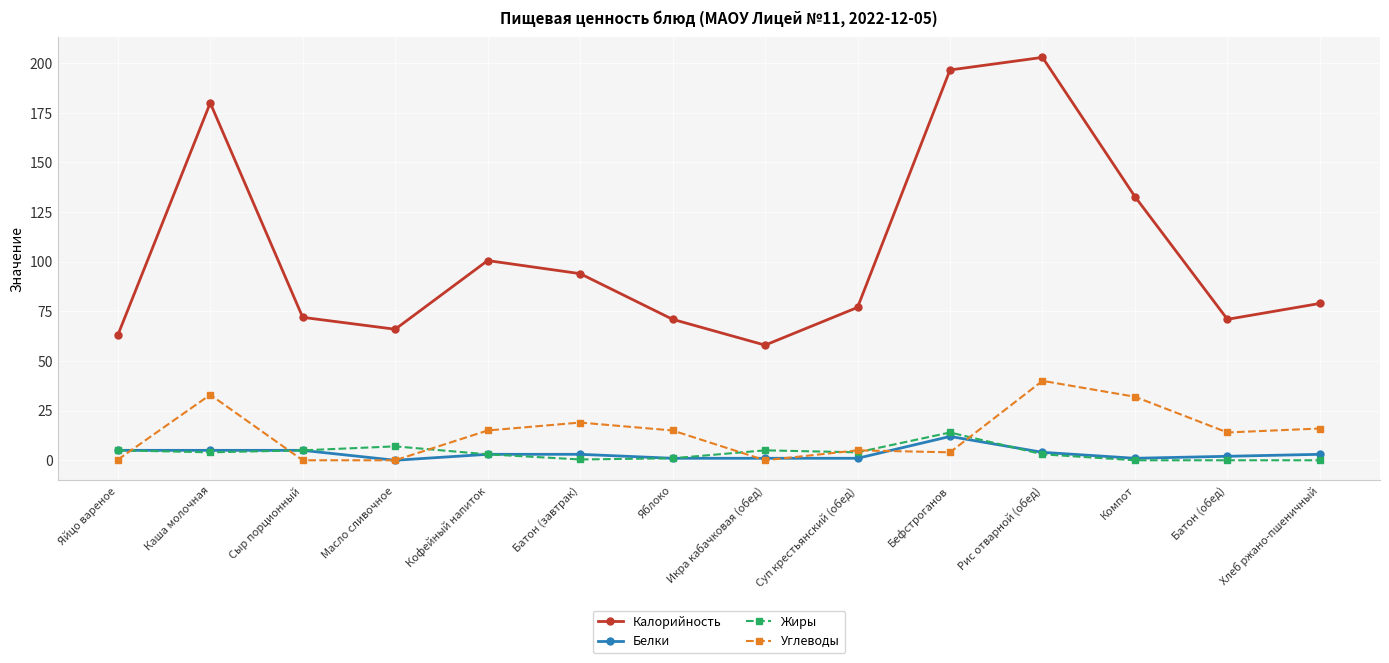

Does the chart have visible grid lines?

Yes